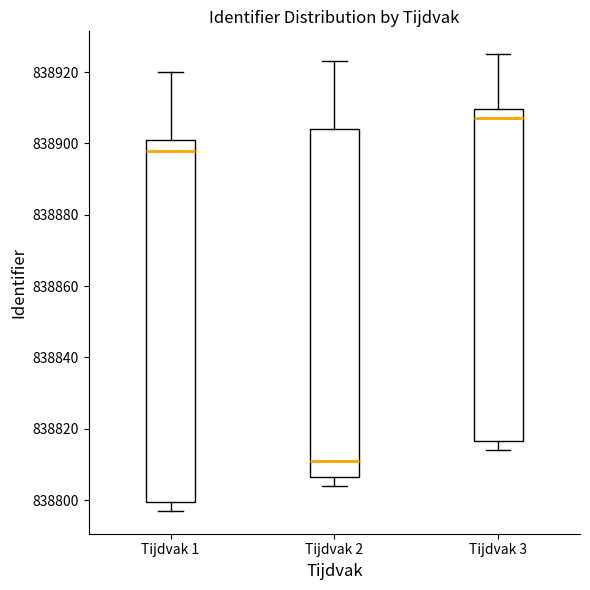

Which box is the tallest, from its lower edge to its upper edge?

Tijdvak 1